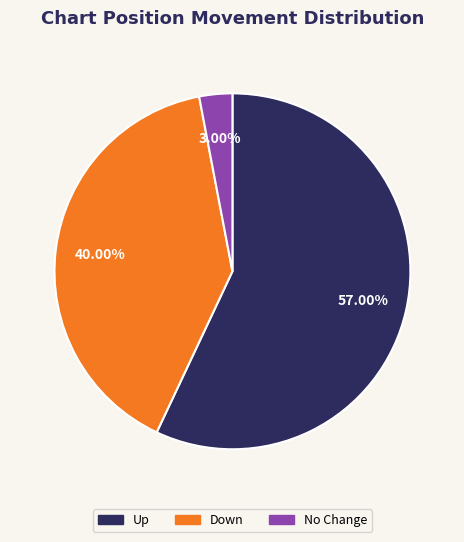

Is there a majority slice in this chart?

Yes